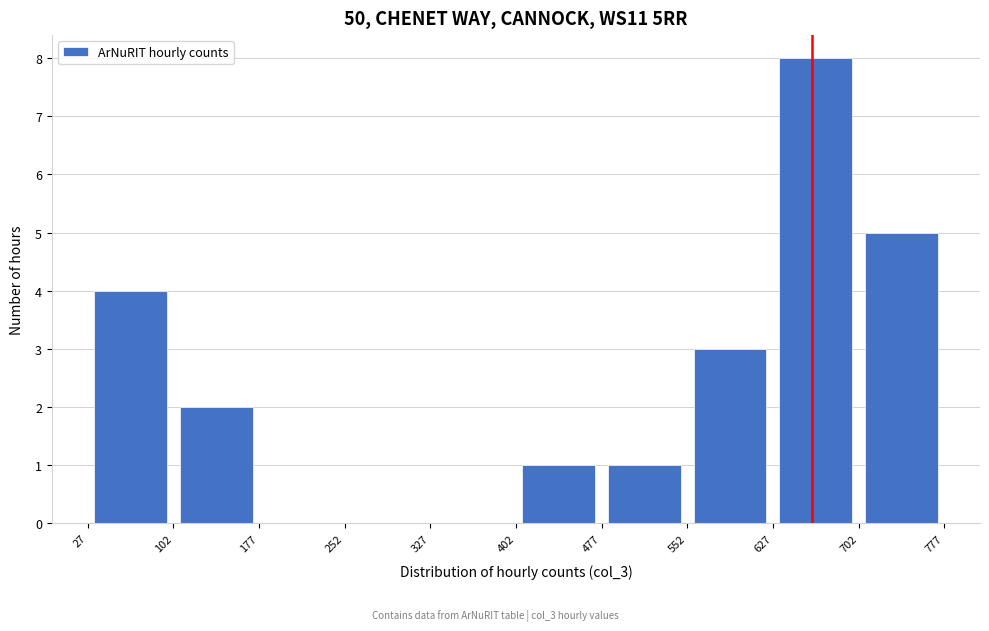

How tall is the bar that spans 702 to 777 on the x-axis? The values are not printed on the chart, so give them approximately, as read against the axis.

5